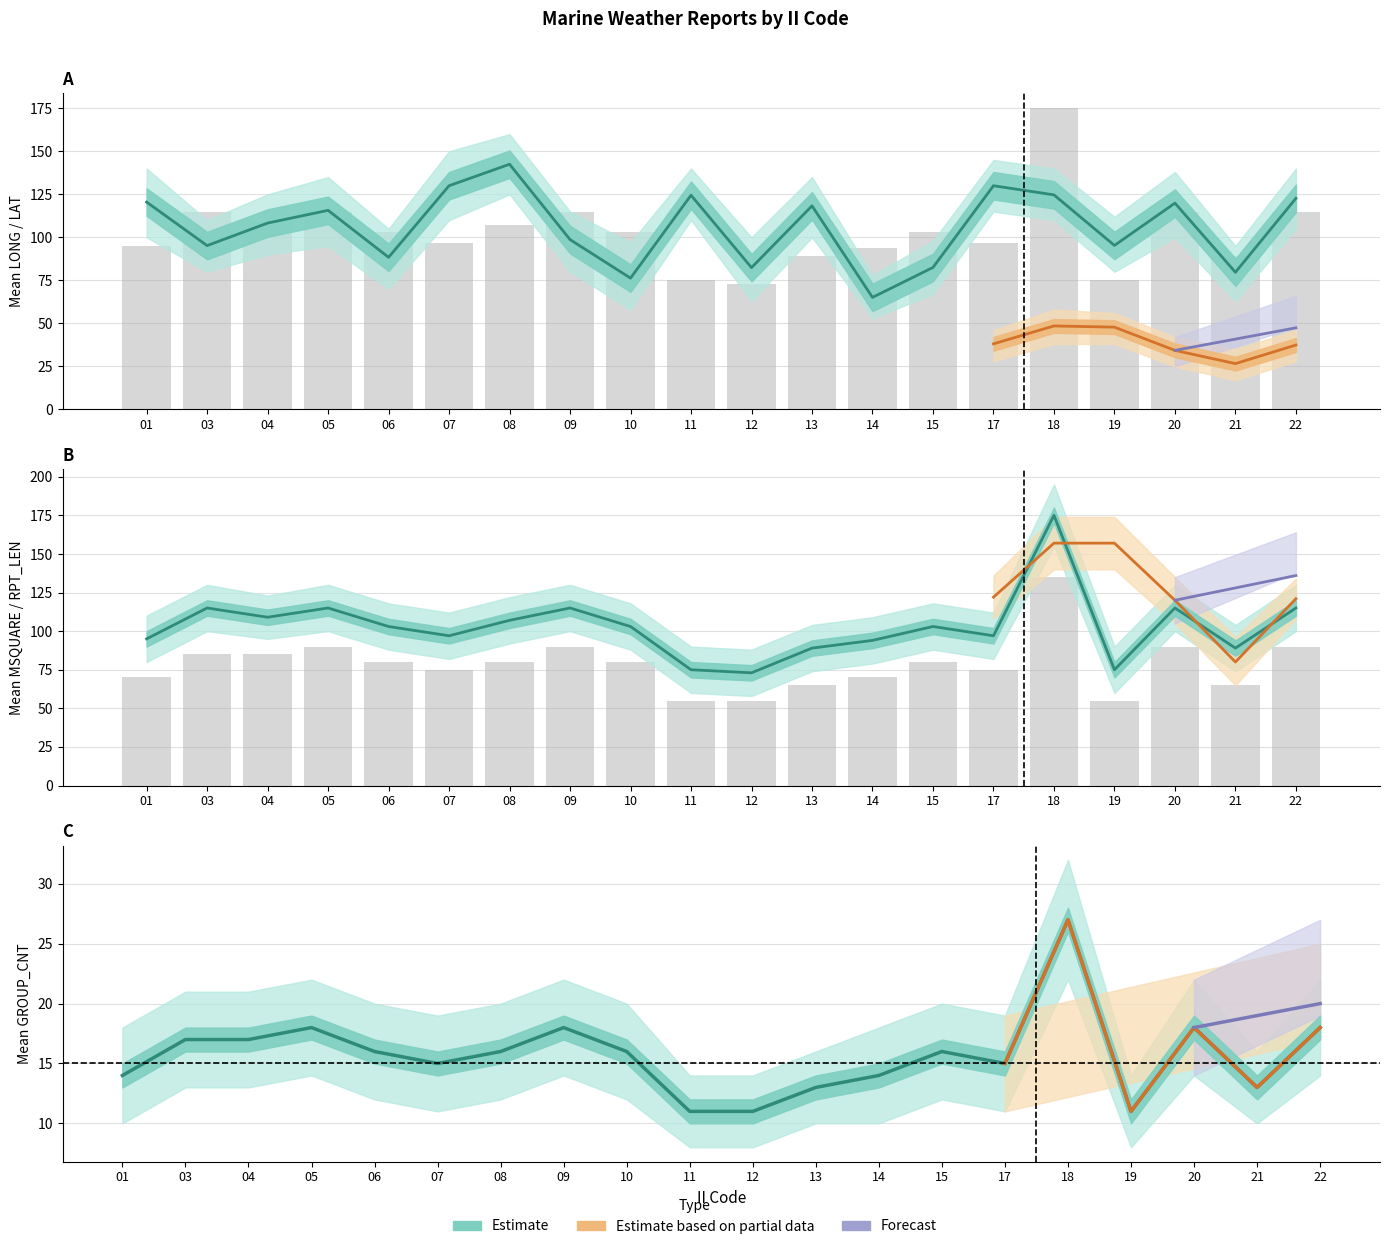

Is it true that LONG_mean equals 130.0 at 17?

True